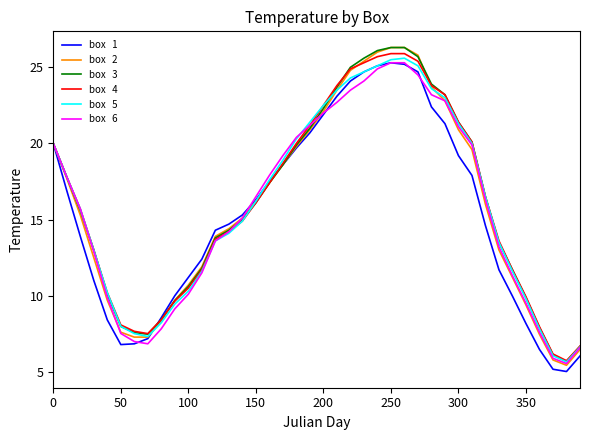

What is the greatest value displayed?

26.3